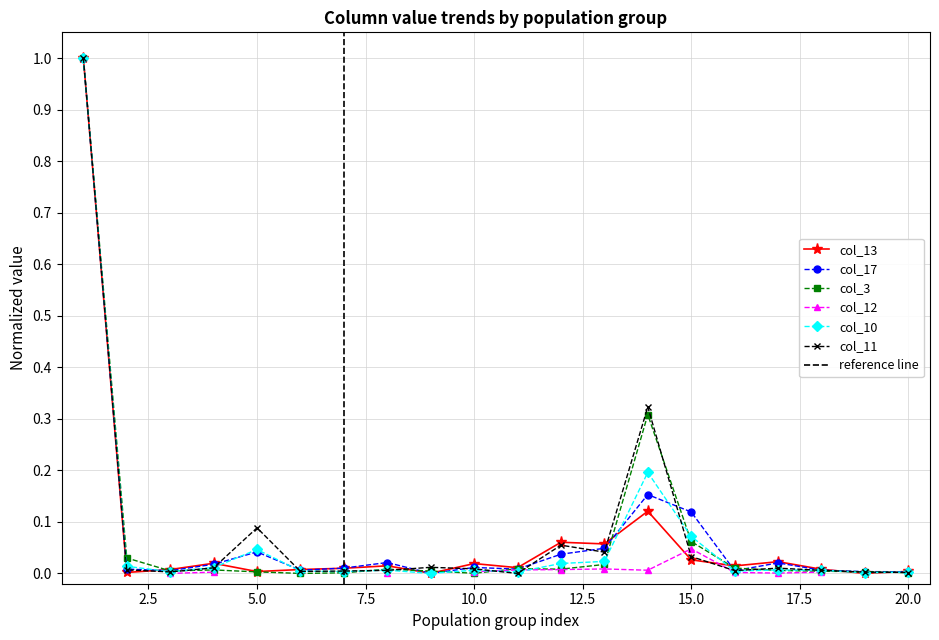

What is the highest value of the col_11 series?

1.0